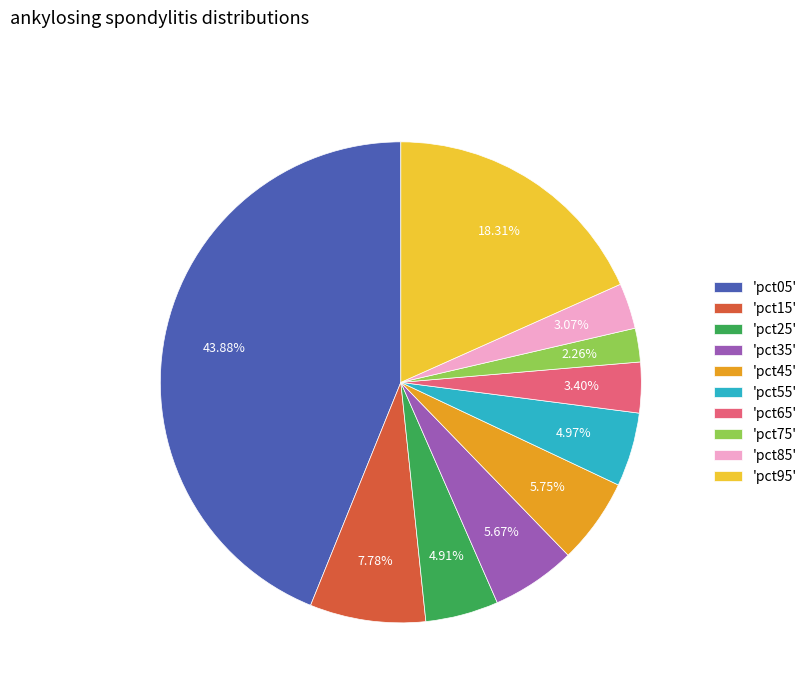

What is the largest slice in the pie chart?

'pct05'